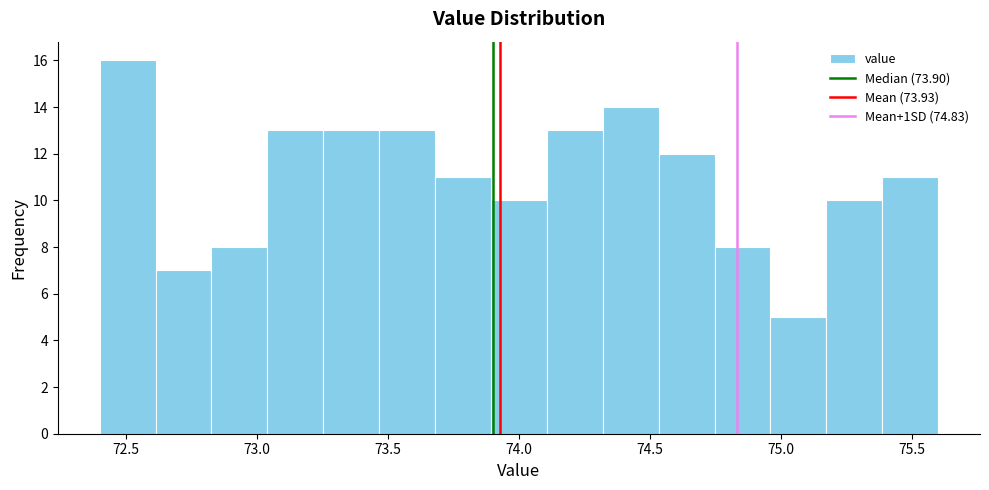

Which range on the x-axis has the tallest bar?

72.40 to 72.60